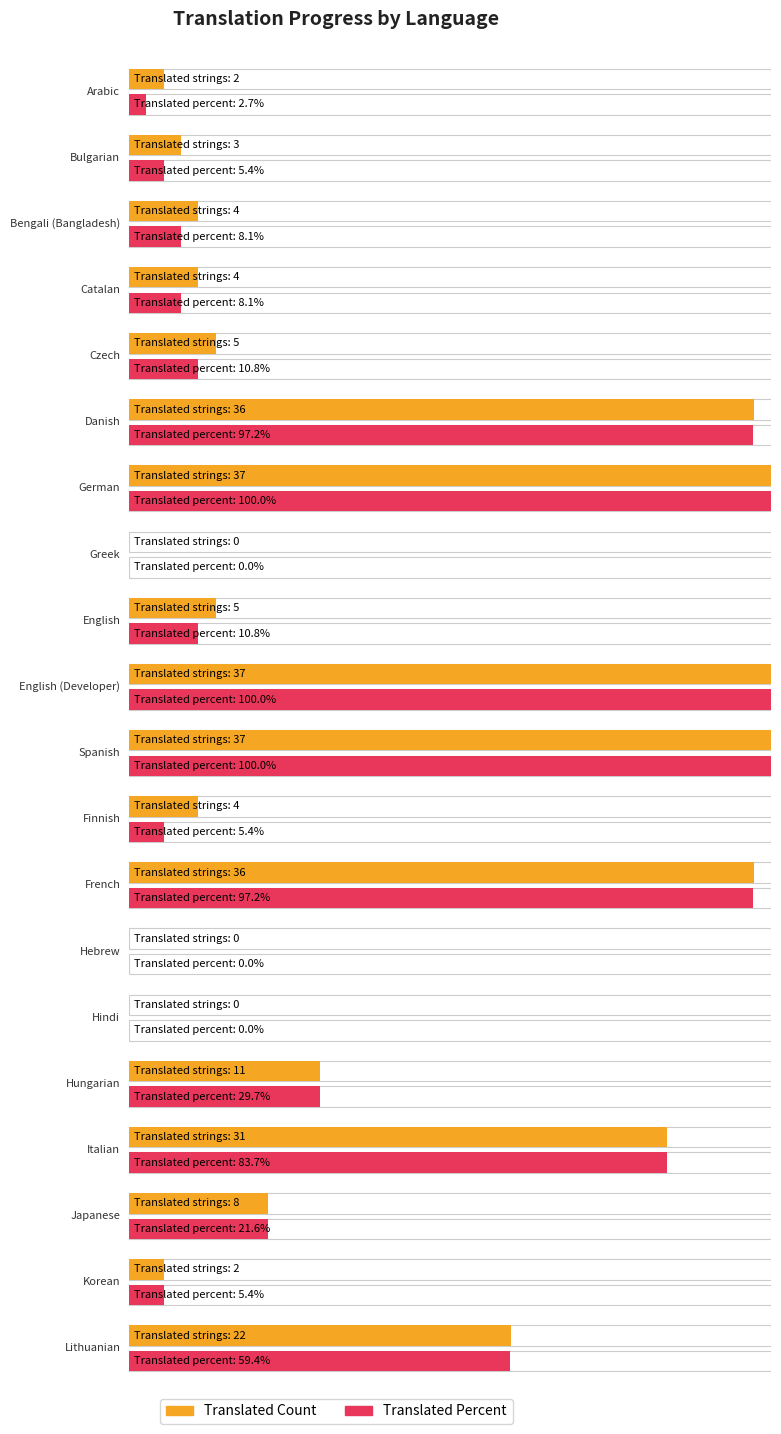

What is the sum of the translated values at Korean and Hungarian?

13.0